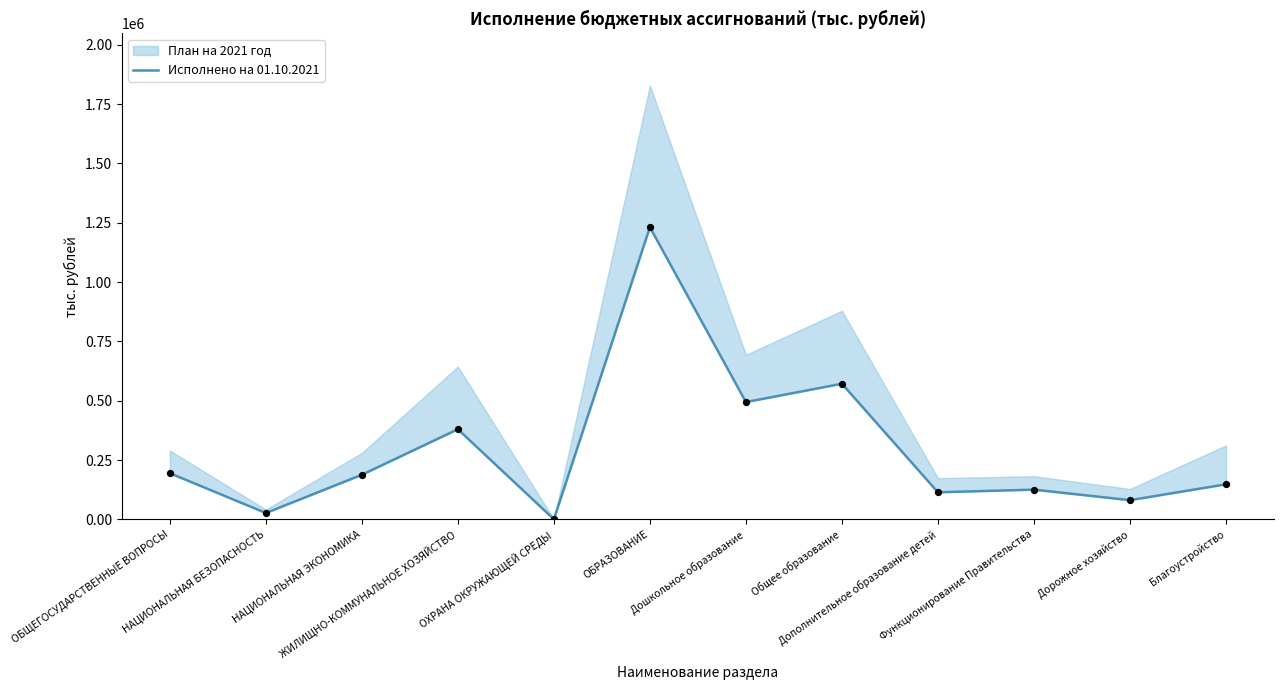

Approximately how many times larger is the value at Благоустройство compared to Общее образование?

0.3